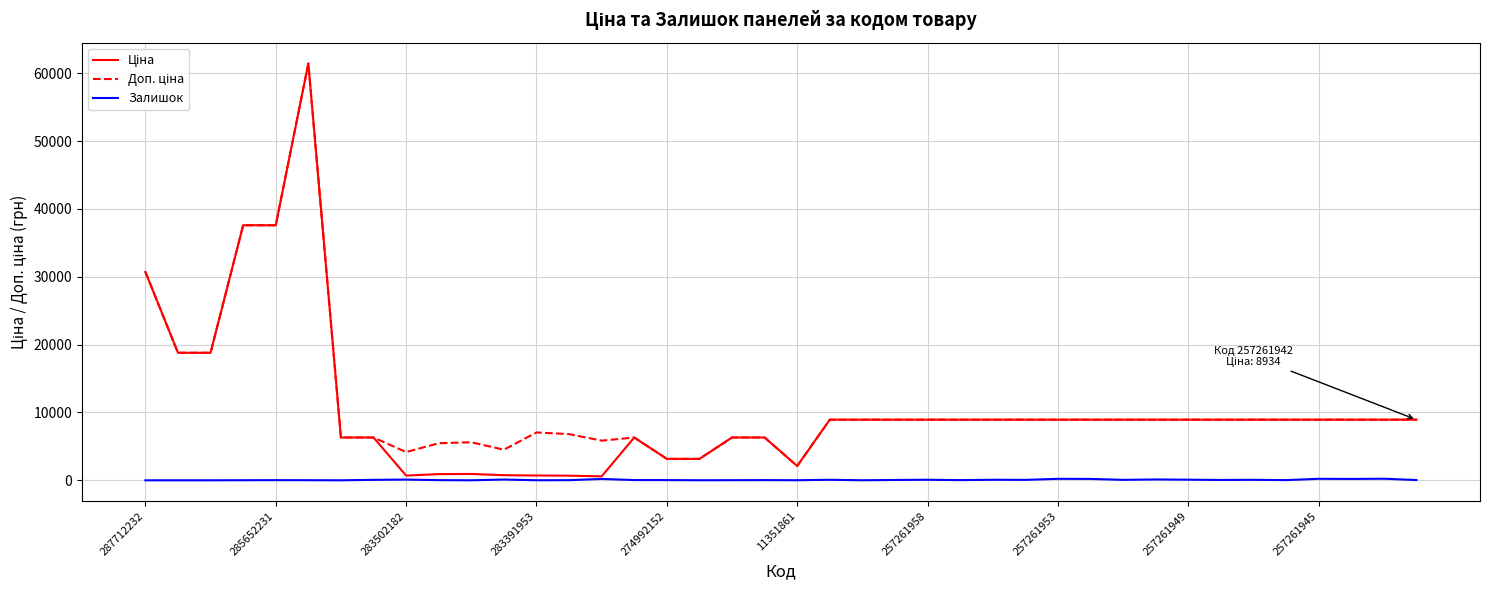

What is the greatest value displayed?

61434.3